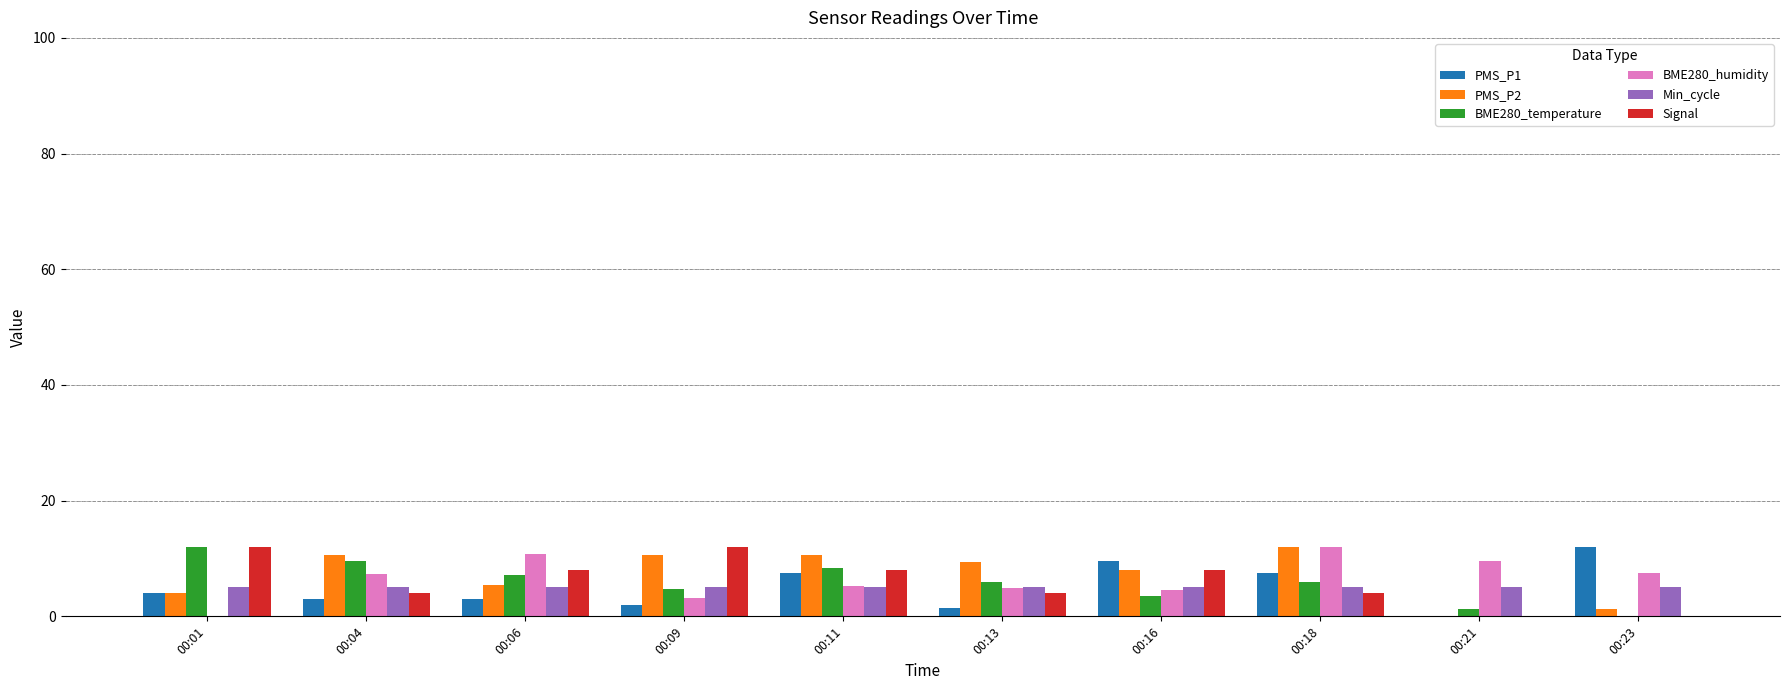

Count the number of categories in the chart.

10